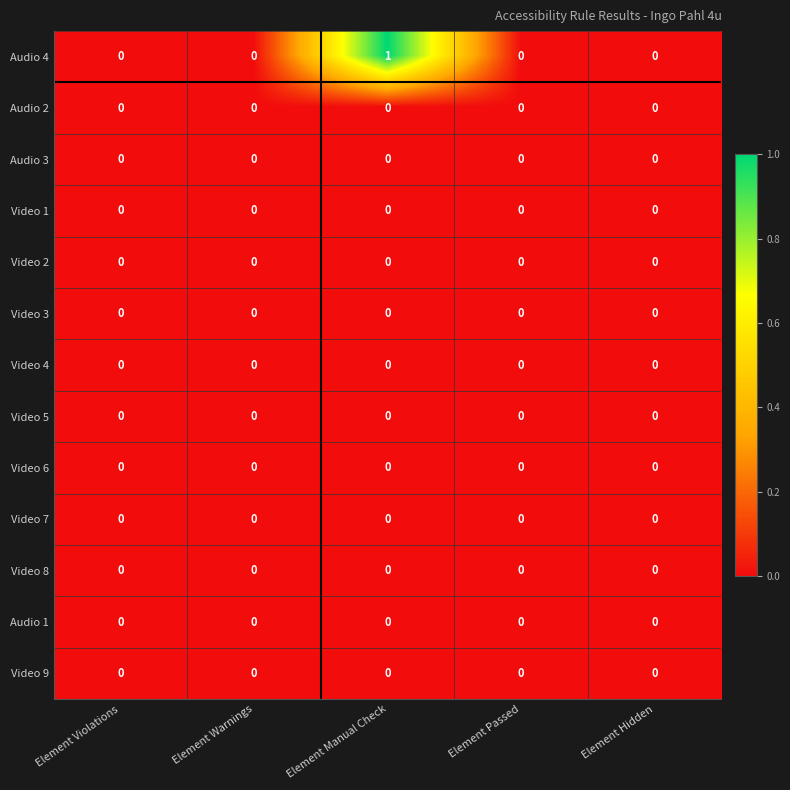

Which series changed the most between Element Violations and Element Manual Check?

Audio 4